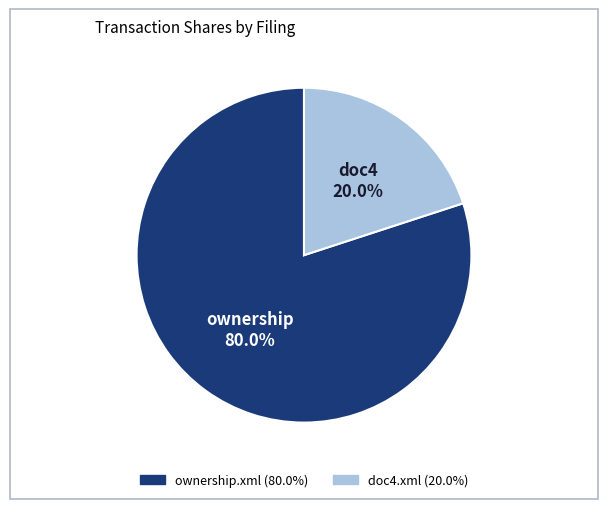

What percentage is the doc4.xml slice, to the nearest percent?

20%